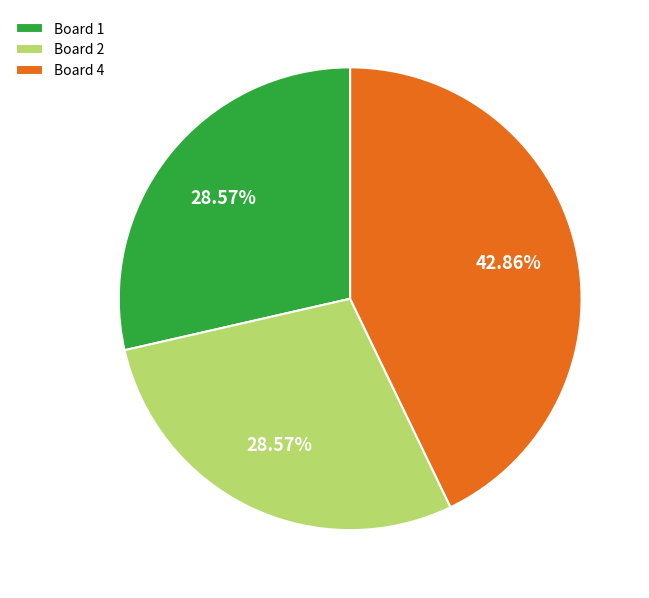

Is there a majority slice in this chart?

No